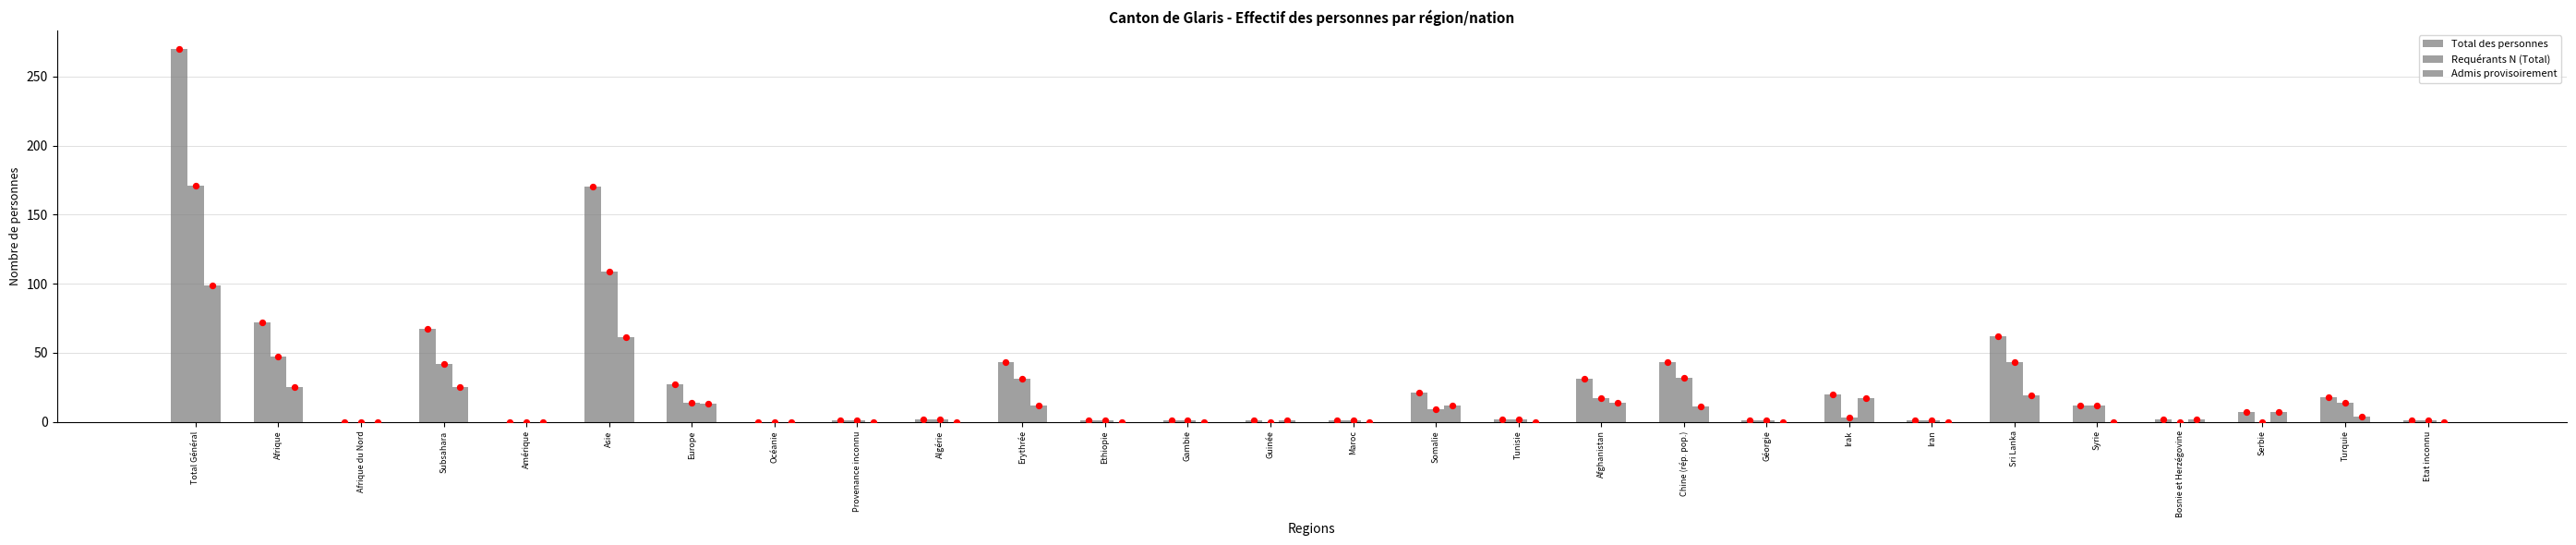

At how many categories does at least one series exceed 148?

2